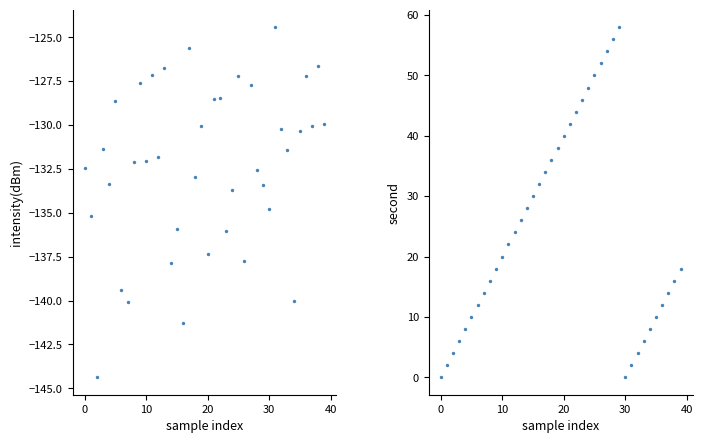

Which series has the widest spread of Y values?

second